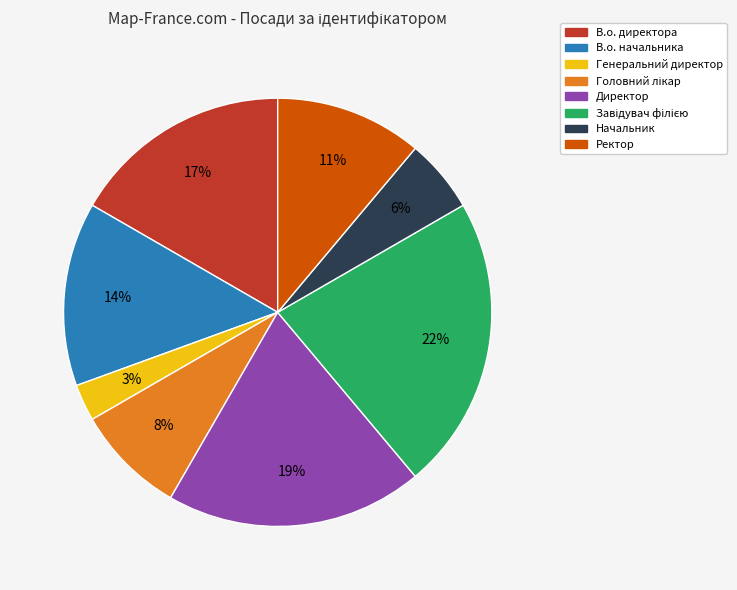

What percentage is the Ректор slice, to the nearest percent?

11%